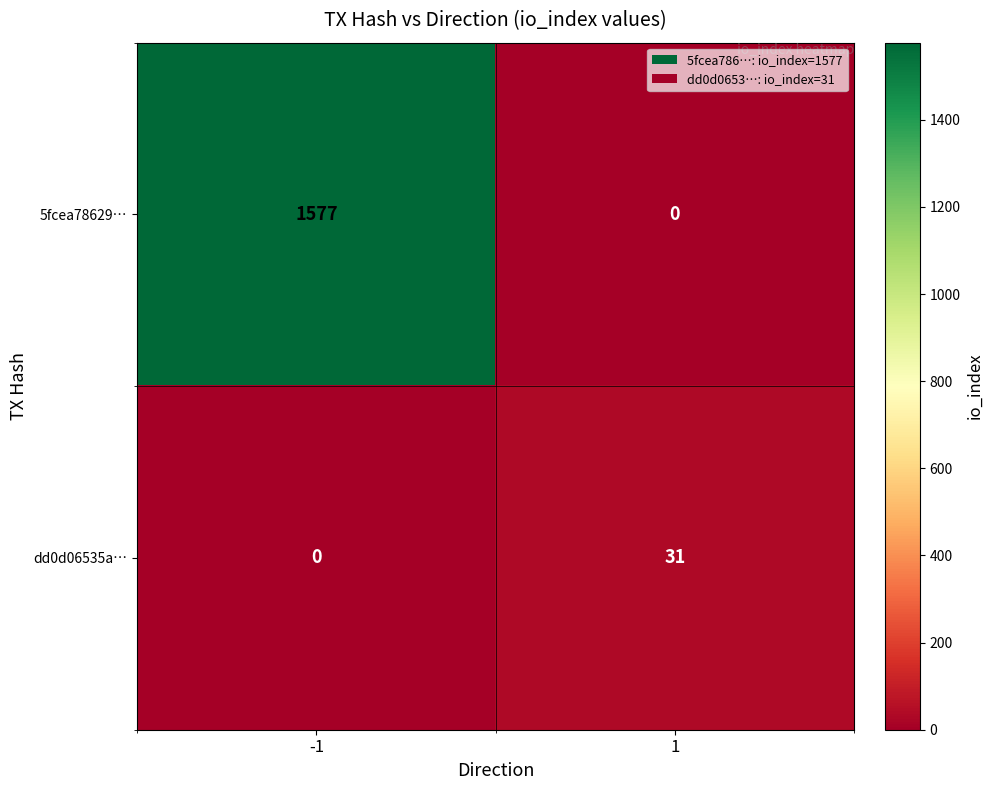

Reading left to right, extract all data points from this chart.

5fcea78629…: 1577	0
dd0d06535a…: 0	31